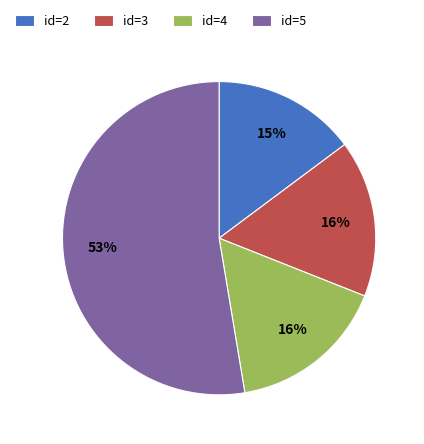

What percentage is the id=5 slice, to the nearest percent?

53%